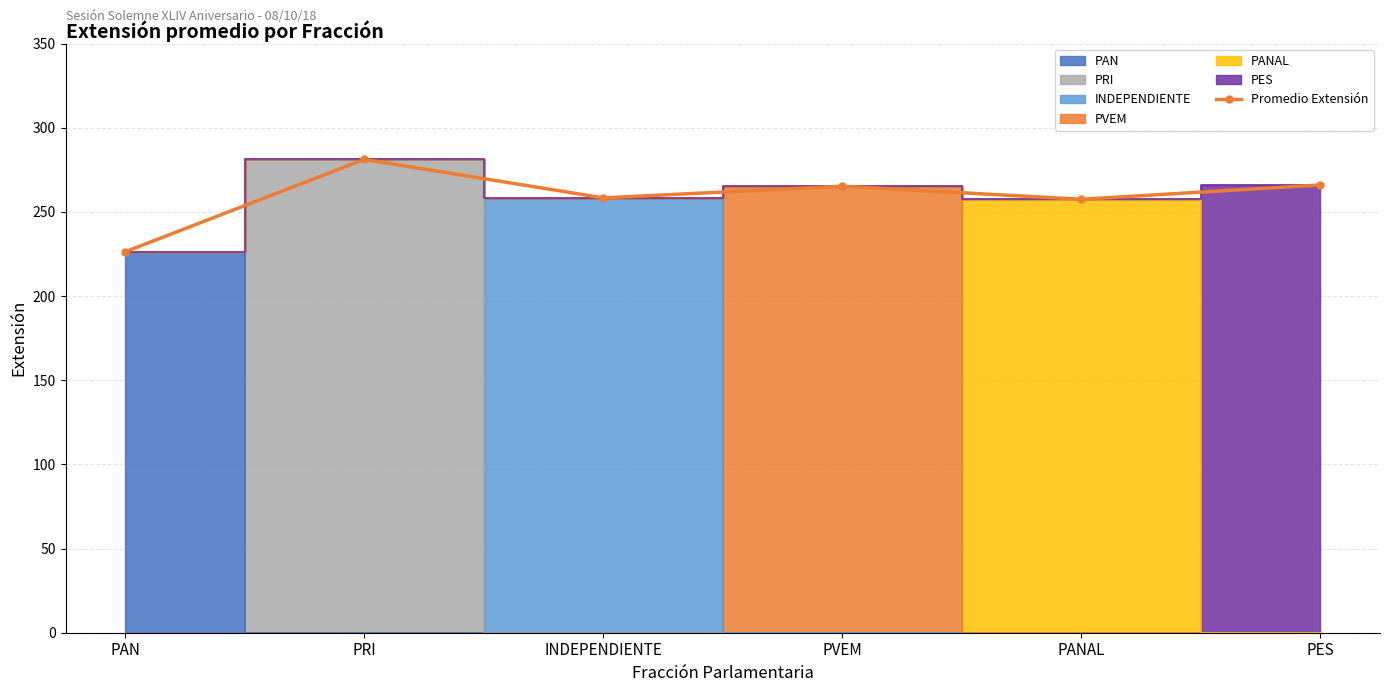

What is the maximum value for Promedio Extensión?

281.2